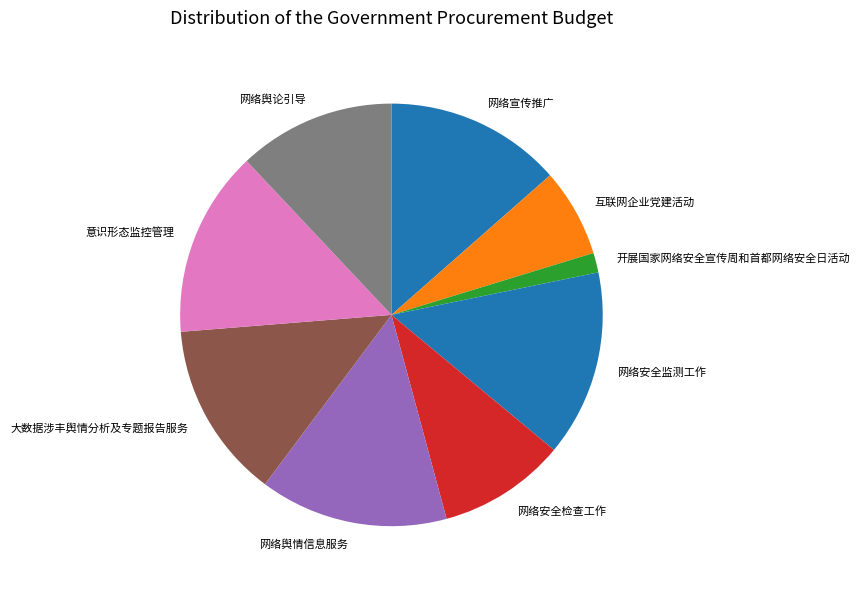

The 意识形态监控管理 slice represents 22% of the pie. True or false?

False